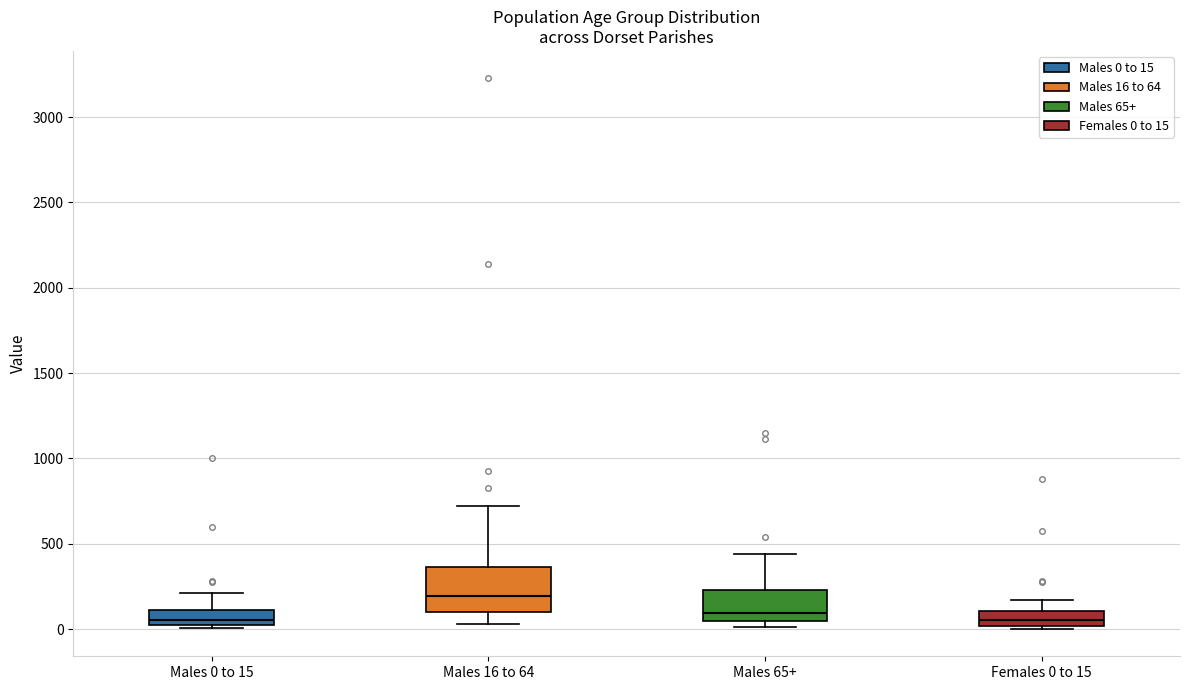

Reading left to right, transcribe this box plot: for each box, give where its median line is, the range the box spans, and where its two whiskers end, as read against the y-axis. The values are not printed on the chart, so give them approximately, as read against the axis.

Males 0 to 15: median 50, box 0 to 100, whiskers 0 (just below the box's lower edge) to 200
Males 16 to 64: median 200, box 100 to 350, whiskers 50 to 700
Males 65+: median 100, box 50 to 250, whiskers 0 to 450
Females 0 to 15: median 50, box 0 to 100, whiskers 0 (just below the box's lower edge) to 150